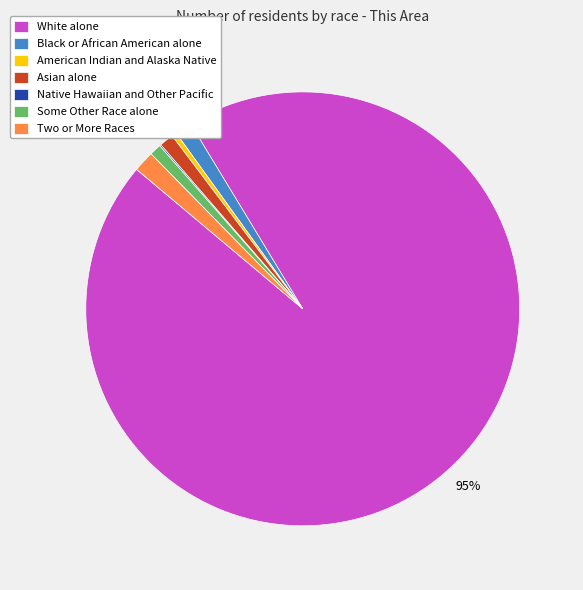

To the nearest percent, what portion does Black or African American alone represent?

1%